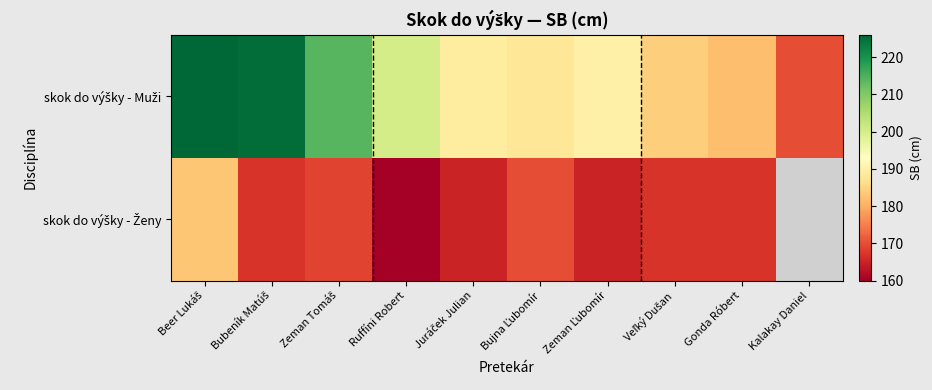

Which category has the lowest value in the skok do výšky - Muži series?

Kalakay Daniel